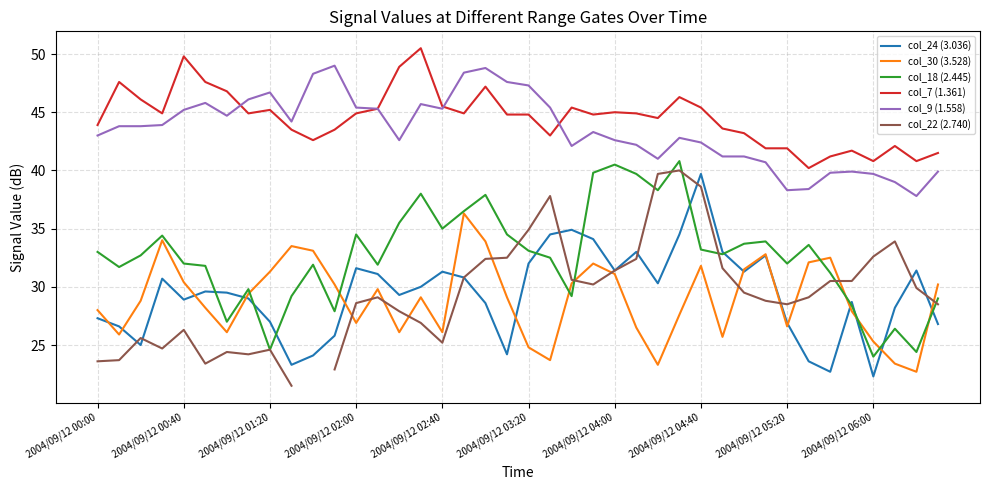

True or false: col_18 (2.445) and col_7 (1.361) cross at least once.

False